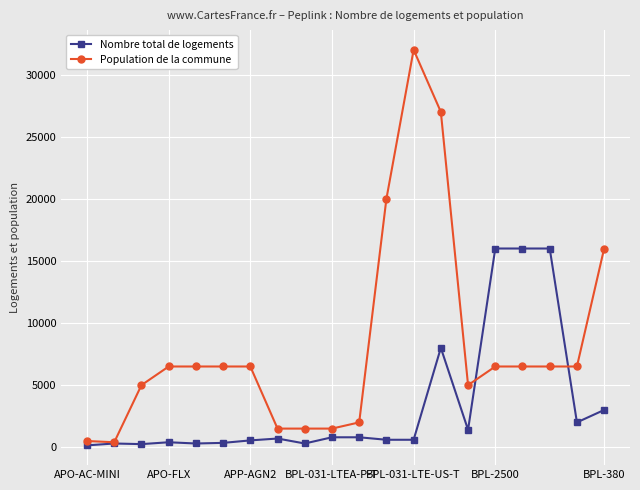

Which series has the widest spread of values?

Population de la commune